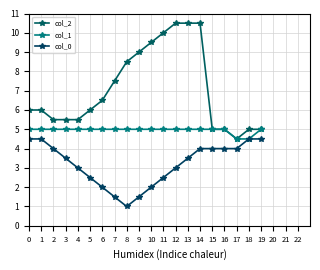

List the series in order of their overall mean, lowest first.

col_0, col_1, col_2